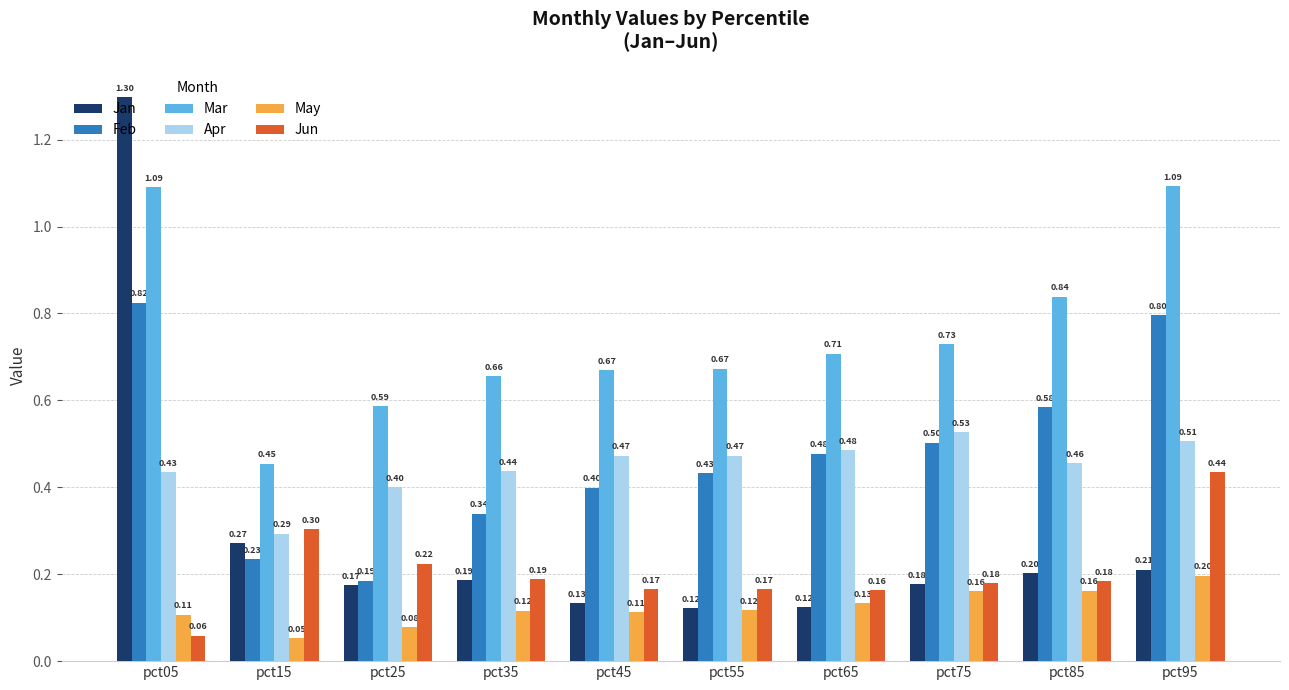

Rank the series by their maximum value, from highest to lowest.

Jan, Mar, Feb, Apr, Jun, May